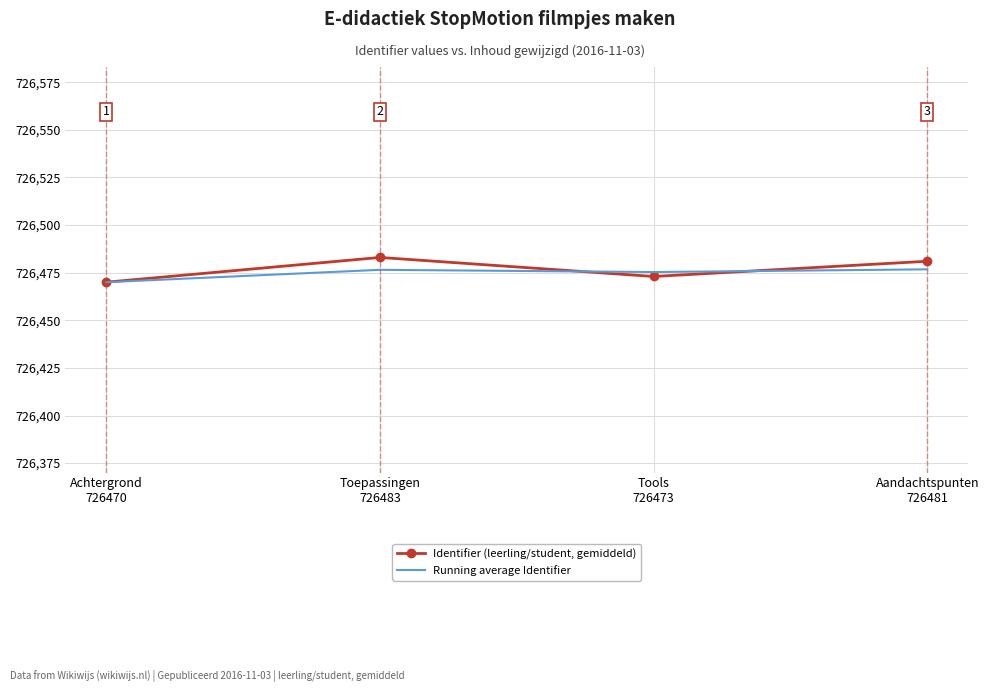

Which label corresponds to the smallest value in the chart?

Achtergrond
726470